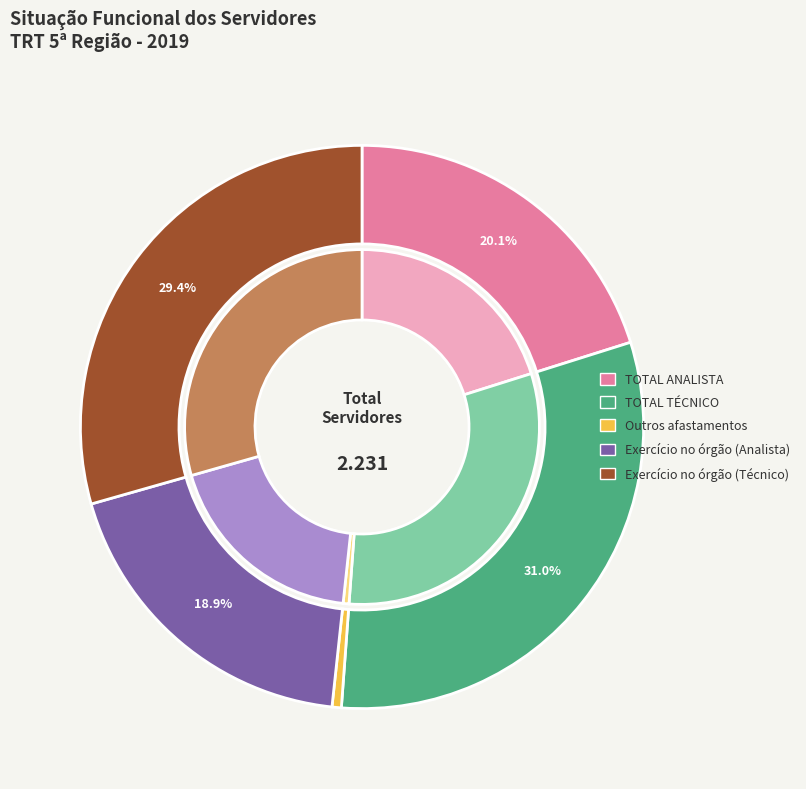

What is the largest slice in the pie chart?

TOTAL TÉCNICO